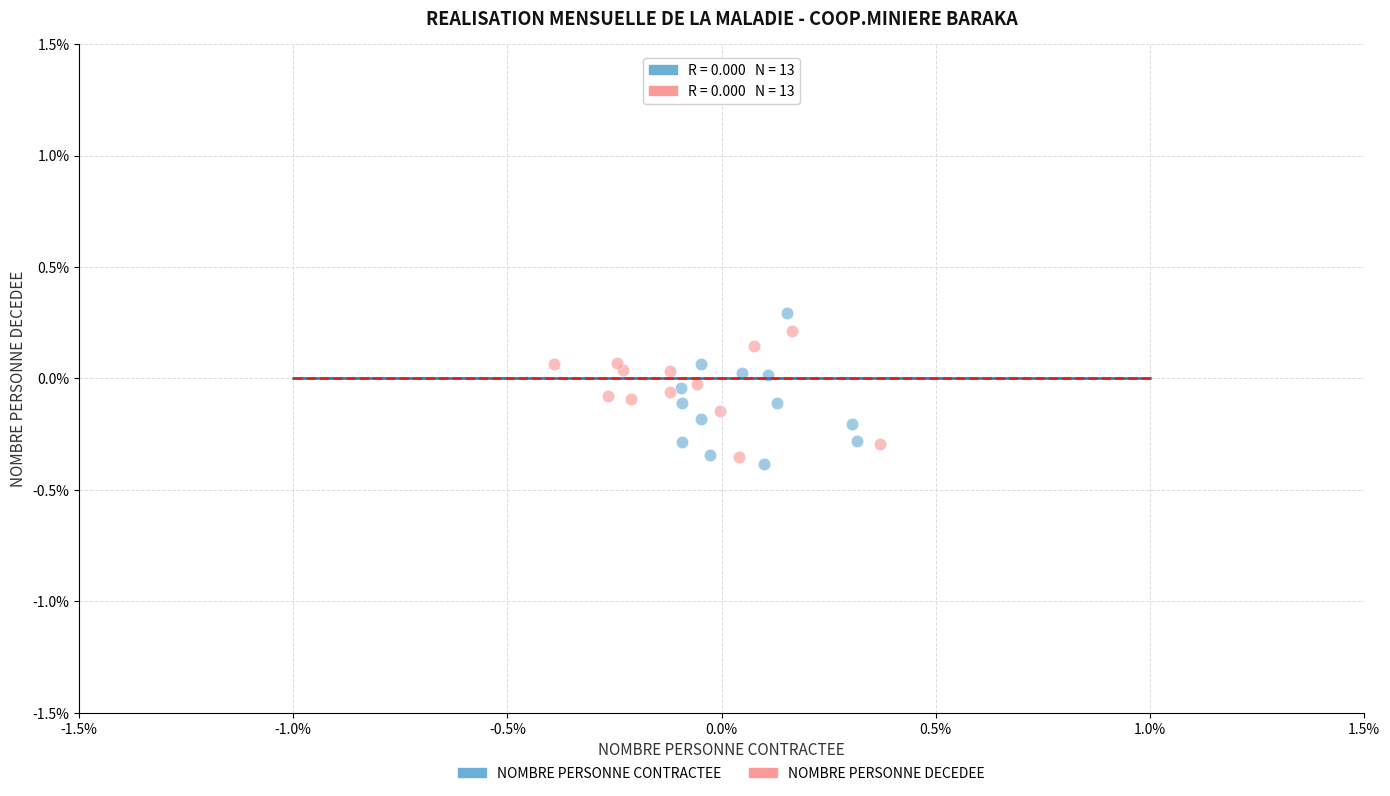

Which series reaches the maximum Y coordinate?

NOMBRE PERSONNE CONTRACTEE